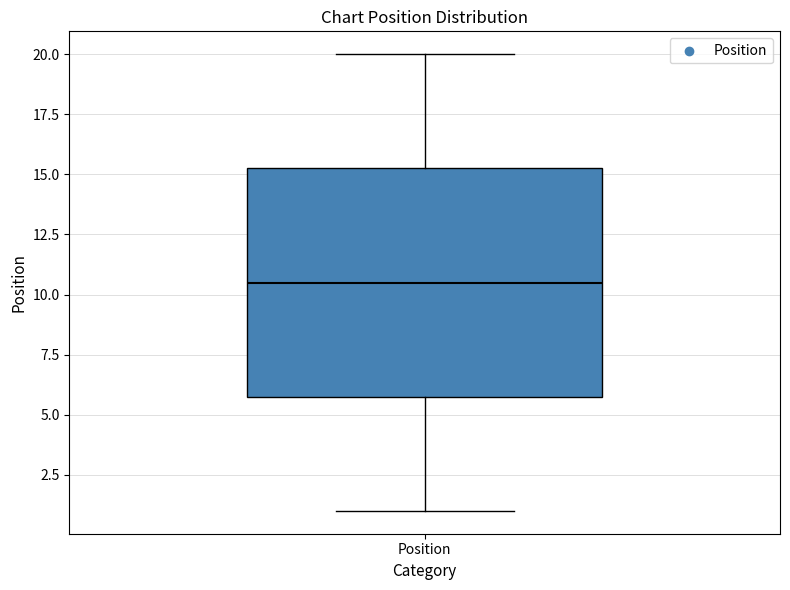

Read this box plot against the y-axis: the position of the median line, the range covered by the box, and the ends of both whiskers. The values are not printed on the chart, so give them approximately, as read against the axis.

median 10.5, box 6.0 to 15.5, whiskers 1.0 to 20.0